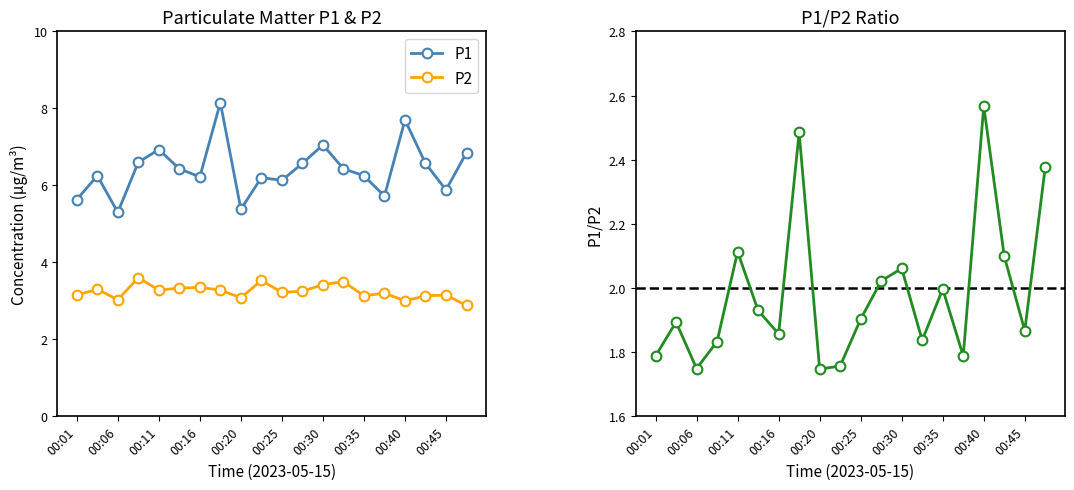

What is the average value of the P2 series?

3.2